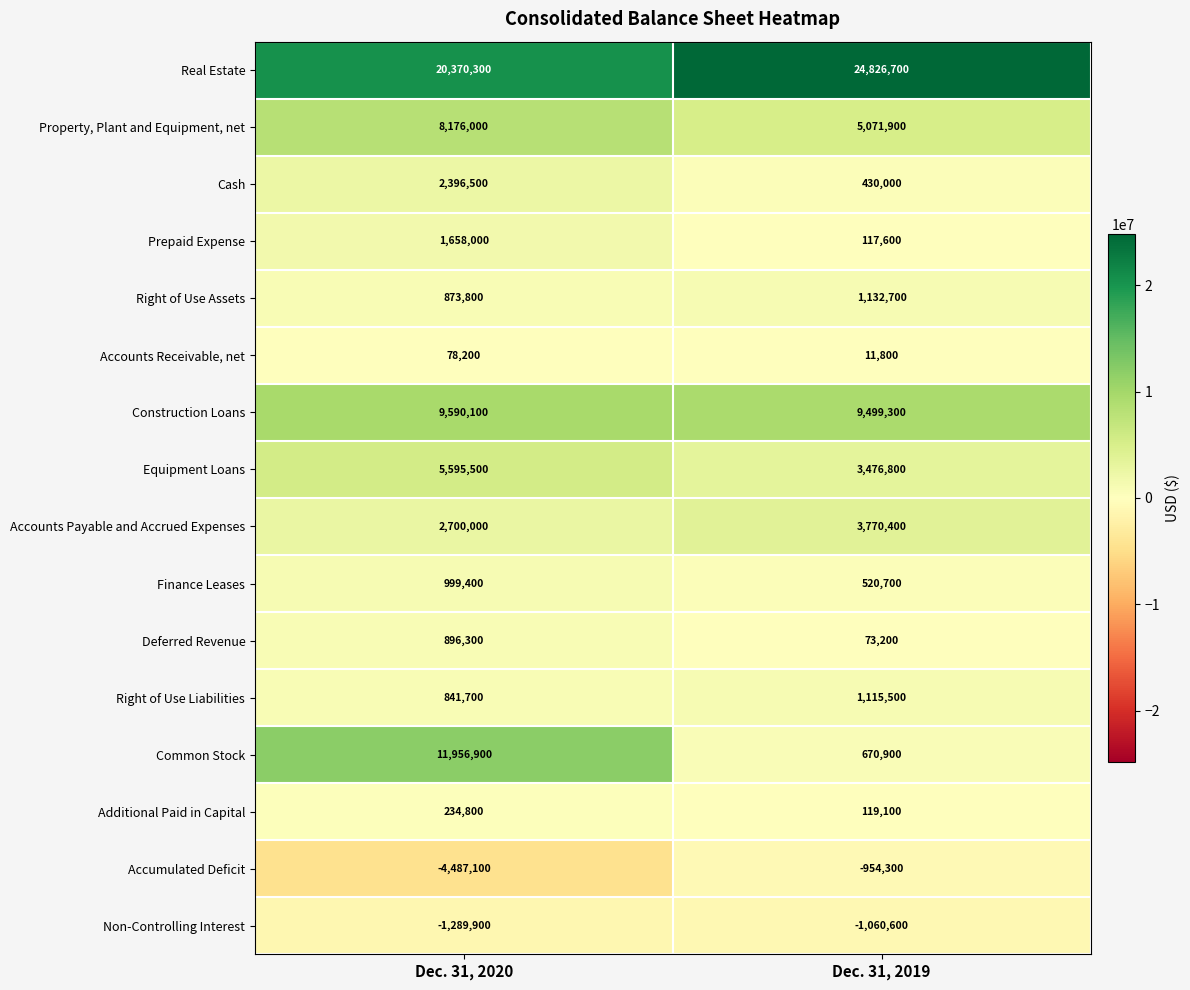

What is the minimum value shown in the chart?

-4487100